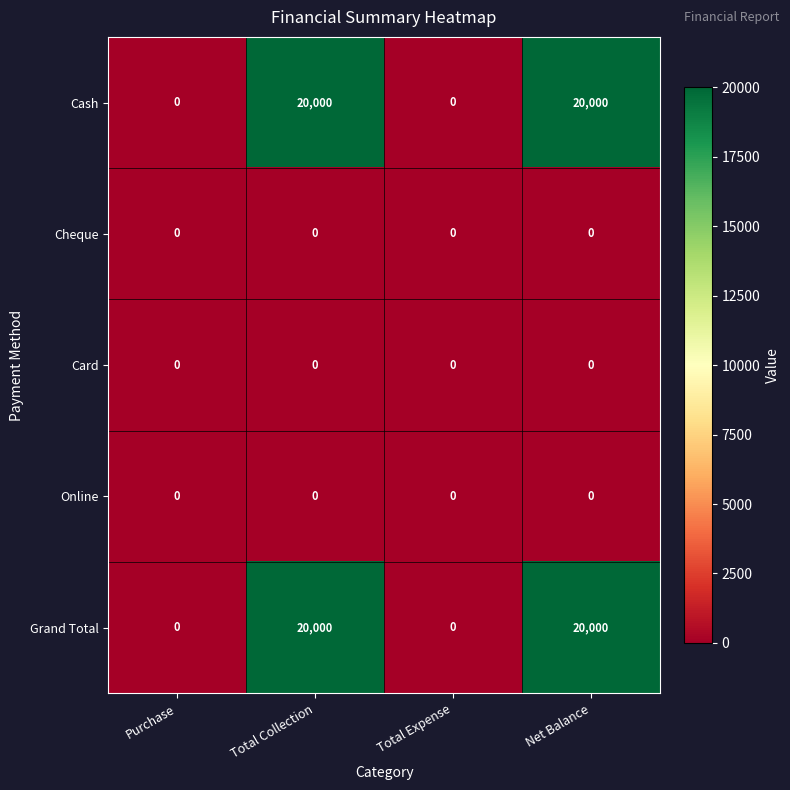

What is the difference between the highest and lowest values at Total Collection?

20000